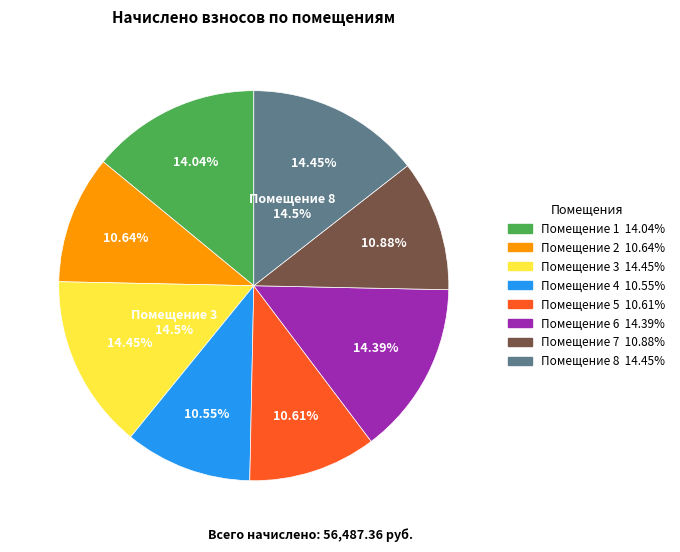

The 2 slice represents 1% of the pie. True or false?

False